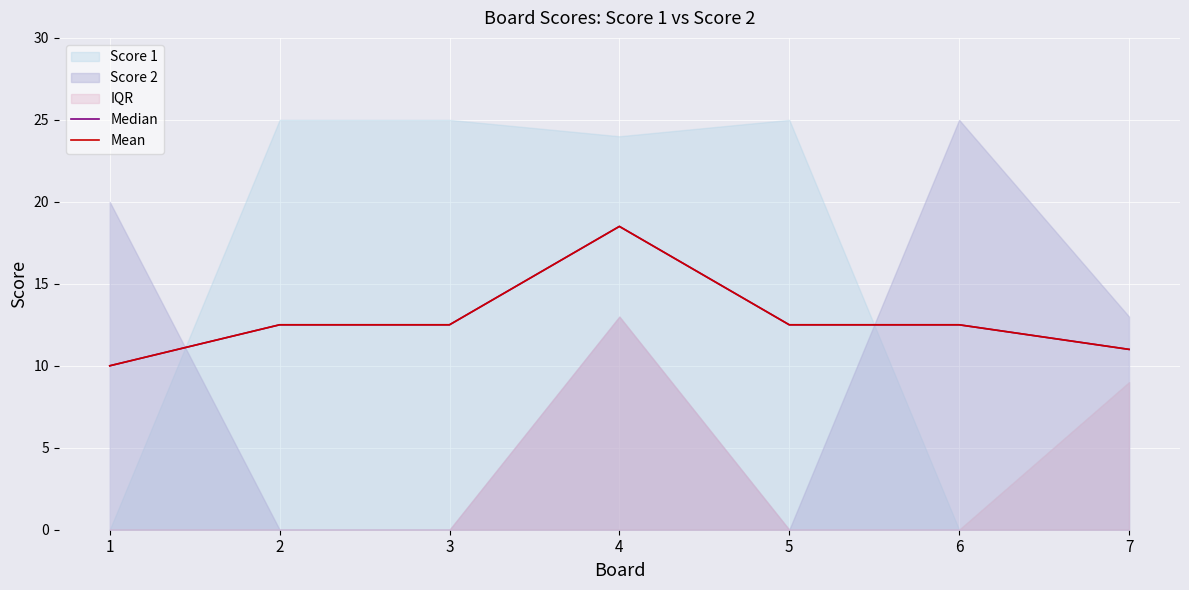

True or false: Mean and Median intersect in this chart.

False